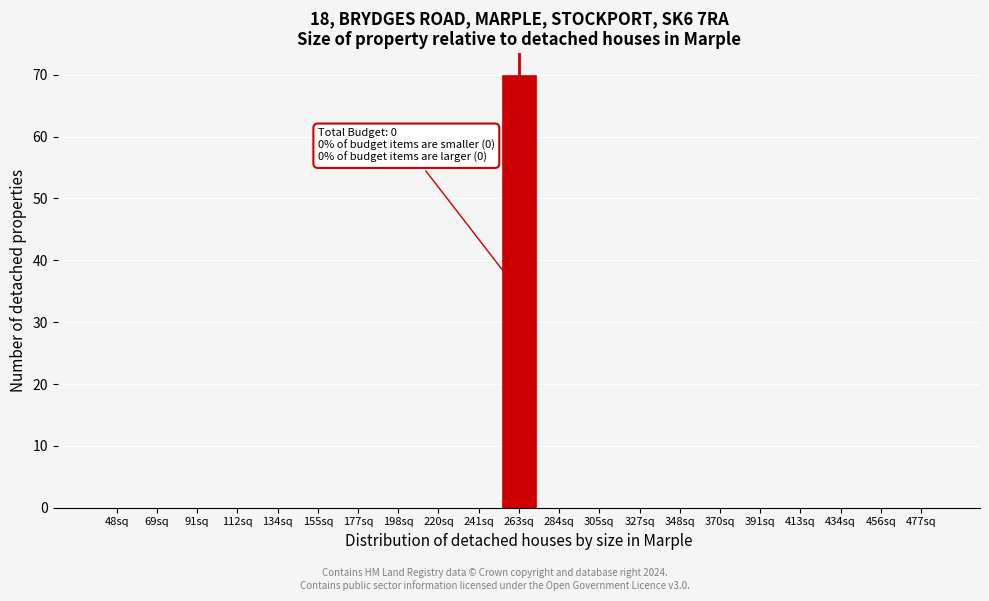

Reading left to right, transcribe all the data shown in this chart.

48sq=0	69sq=0	91sq=0	112sq=0	134sq=0	155sq=0	177sq=0	198sq=0	220sq=0	241sq=0	263sq=70	284sq=0	305sq=0	327sq=0	348sq=0	370sq=0	391sq=0	413sq=0	434sq=0	456sq=0	477sq=0